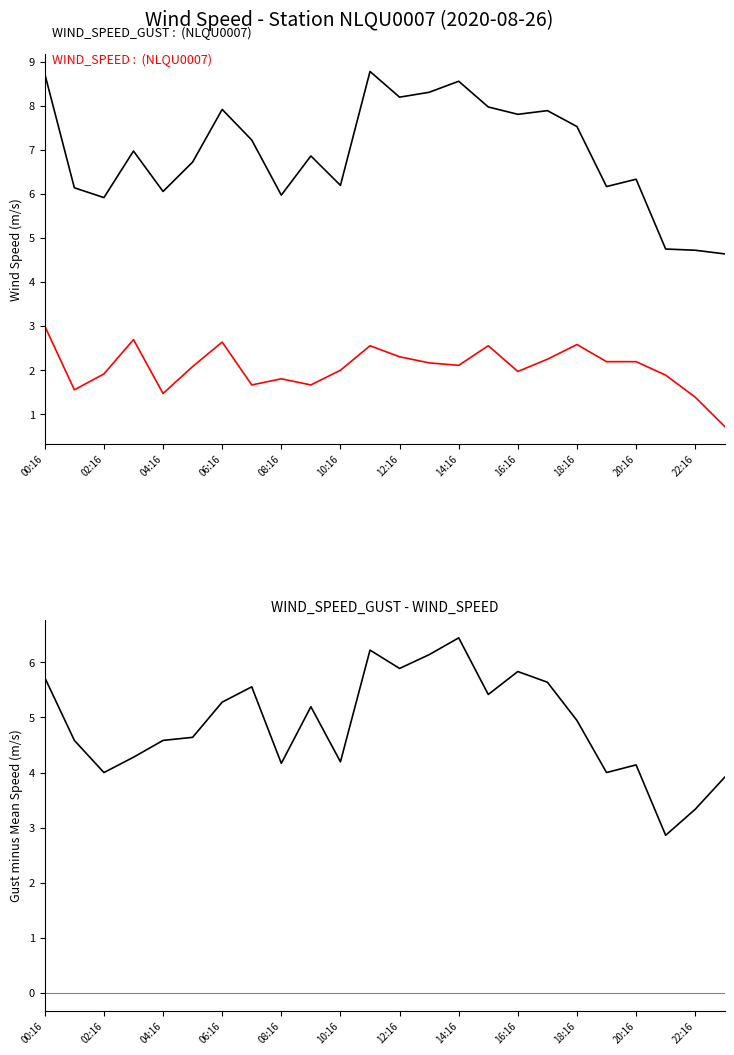

True or false: WIND_SPEED and GUST_minus_SPEED cross at least once.

False